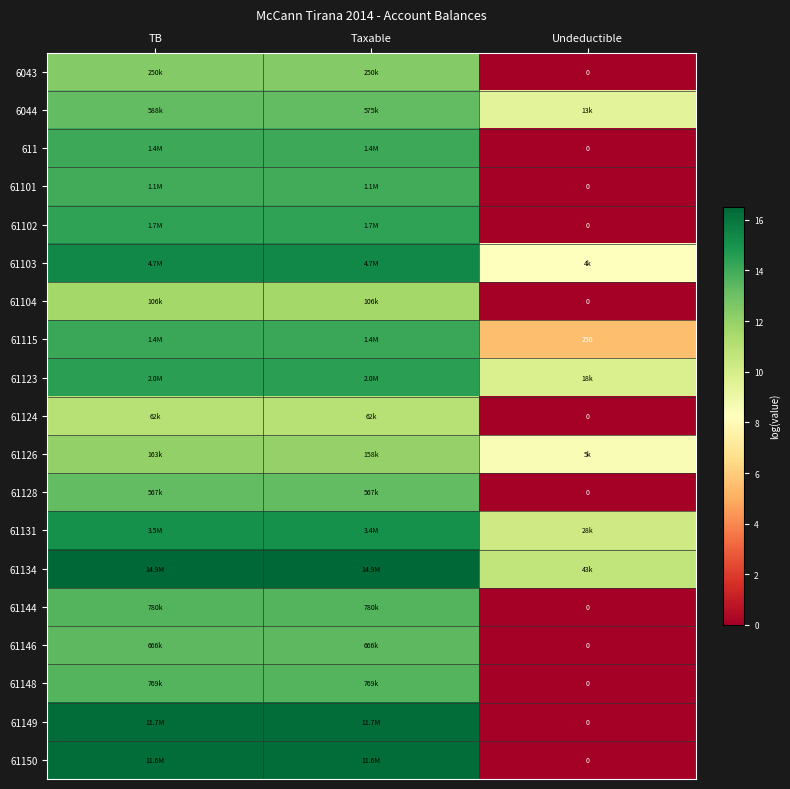

How many categories are shown in the chart?

3